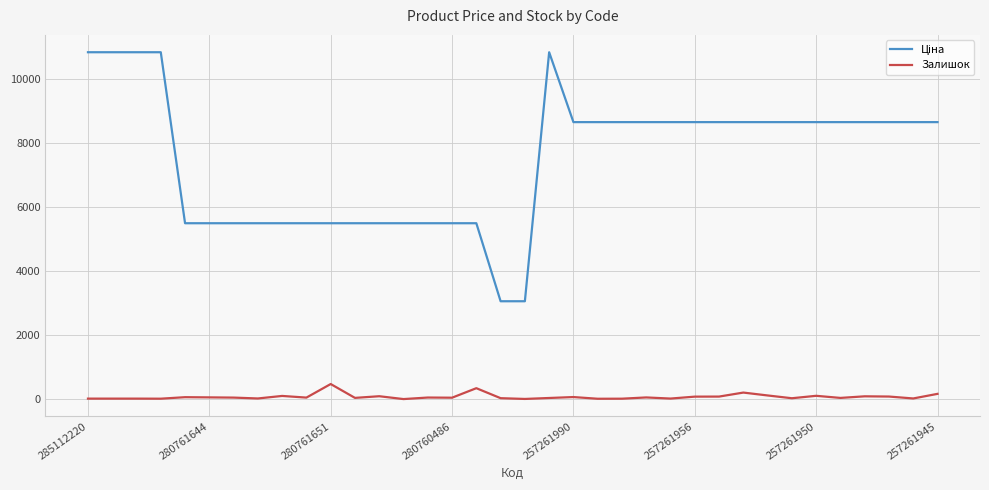

What is the difference between the maximum and minimum values in the Залишок series?

470.0